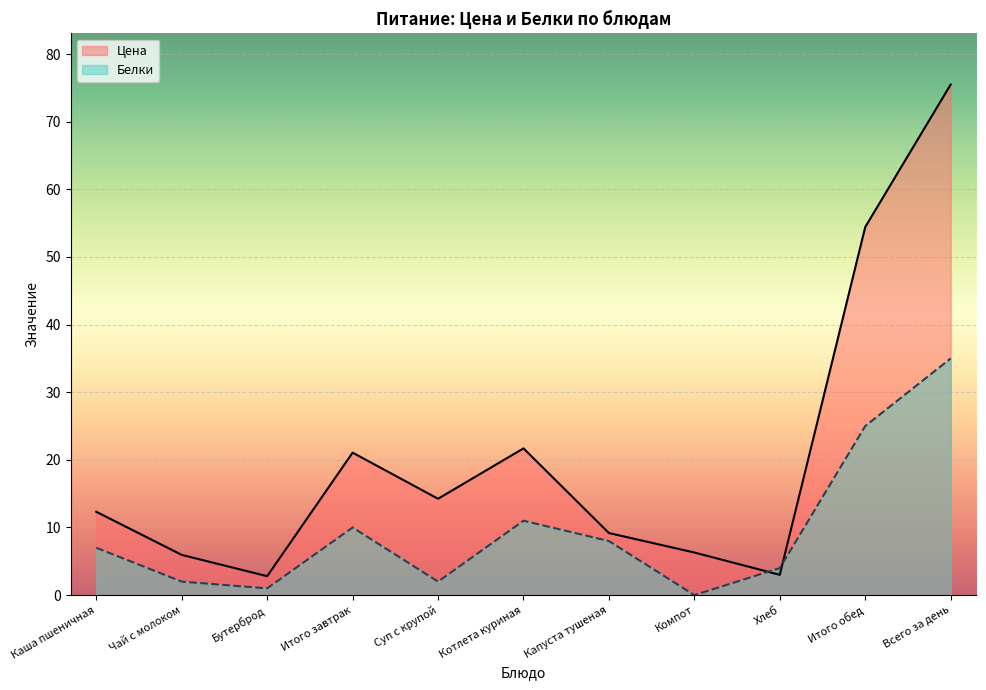

Reading left to right, list all the values displayed in this chart.

Цена: Каша пшеничная=12.3	Чай с молоком=6.0	Бутерброд=2.8	Итого завтрак=21.1	Суп с крупой=14.2	Котлета куриная=21.7	Капуста тушеная=9.2	Компот=6.3	Хлеб=3.0	Итого обед=54.4	Всего за день=75.5
Белки: Каша пшеничная=7.0	Чай с молоком=2.0	Бутерброд=1.0	Итого завтрак=10.0	Суп с крупой=2.0	Котлета куриная=11.0	Капуста тушеная=8.0	Компот=0.0	Хлеб=4.0	Итого обед=25.0	Всего за день=35.0